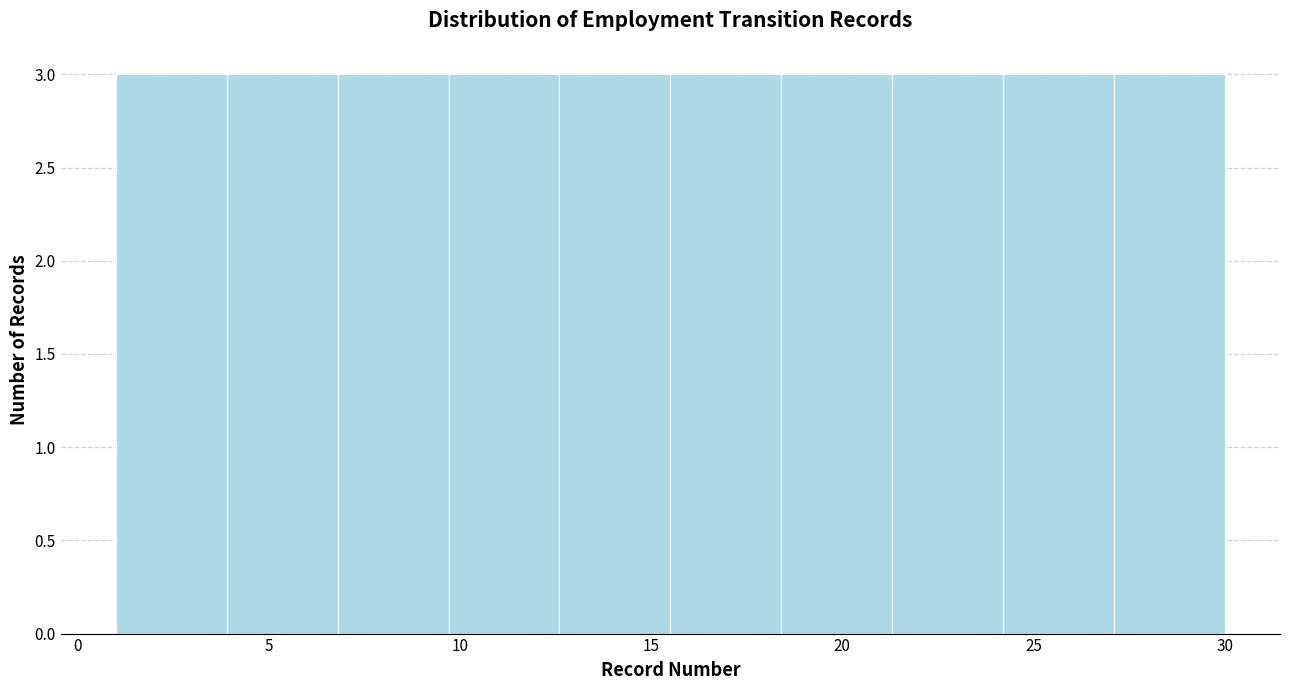

Reading left to right, list every bar in this chart as the range it spans on the x-axis followed by its height. Neither the bar edges nor the heights are printed on the chart, so give them approximately, as read against the axes.

1.0 to 3.9: 3
3.9 to 6.8: 3
6.8 to 9.7: 3
9.7 to 12.6: 3
12.6 to 15.5: 3
15.5 to 18.4: 3
18.4 to 21.3: 3
21.3 to 24.2: 3
24.2 to 27.1: 3
27.1 to 30.0: 3